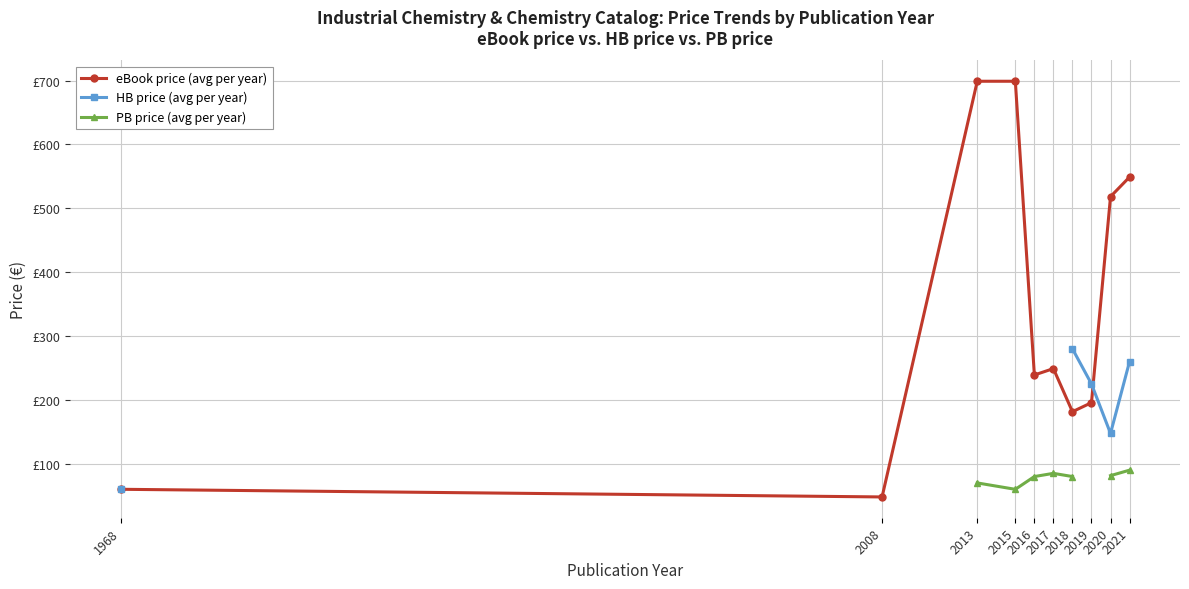

What is the average value of the eBook price (avg per year) series?

343.8